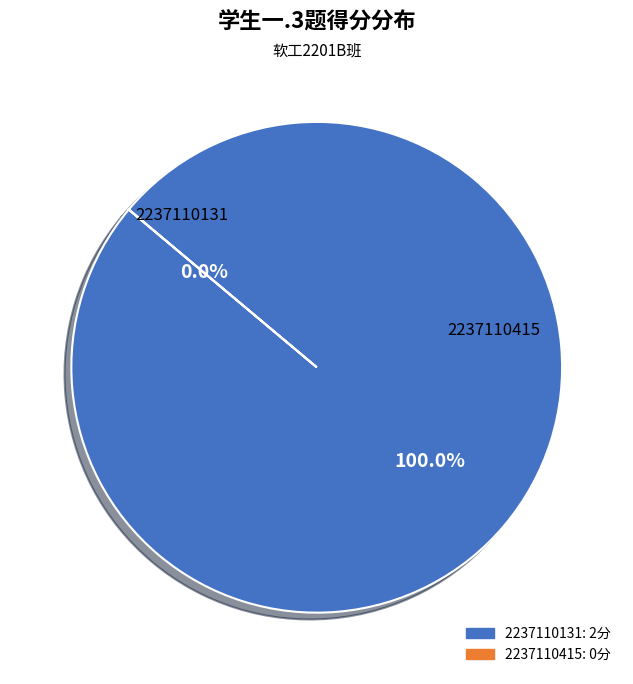

How many segments does this pie chart have?

2